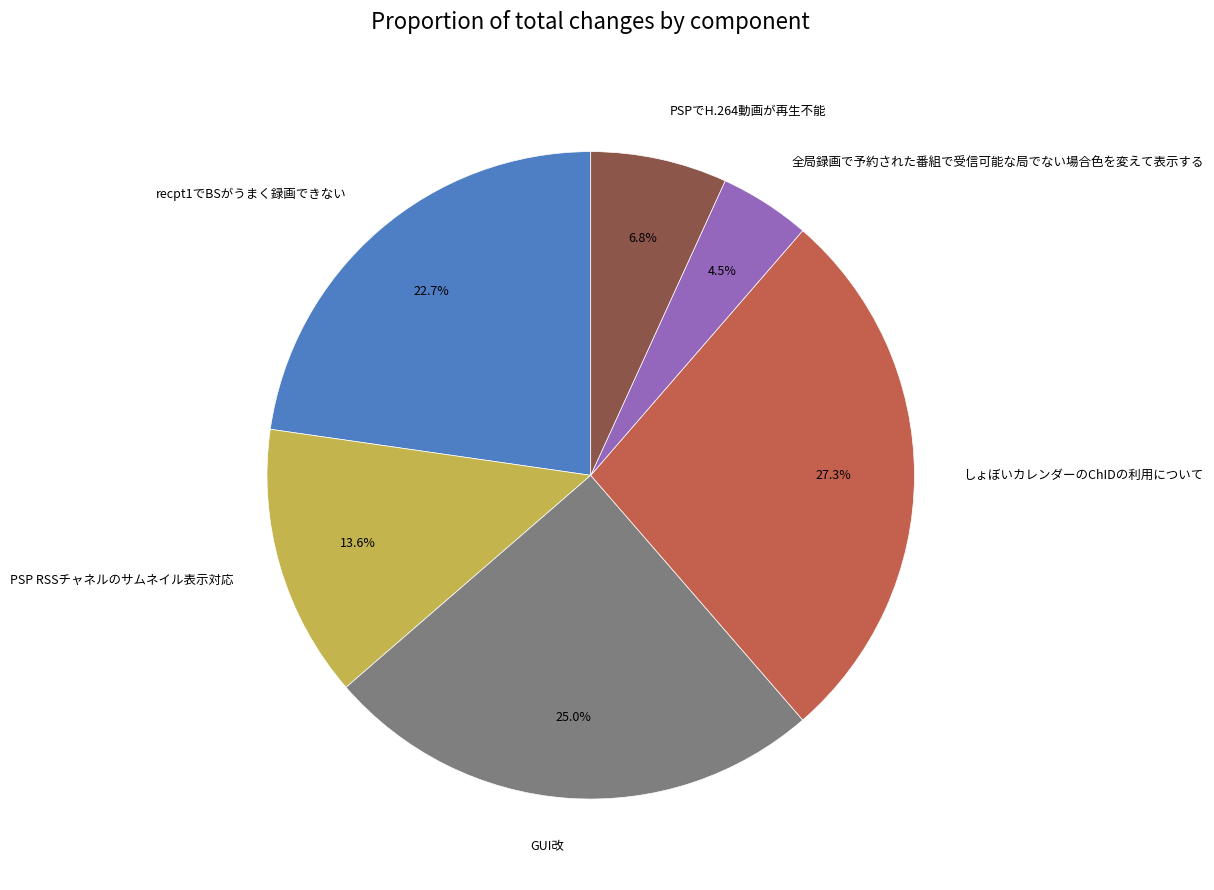

To the nearest percent, what percentage of the pie is しょぼいカレンダーのChIDの利用について?

27%